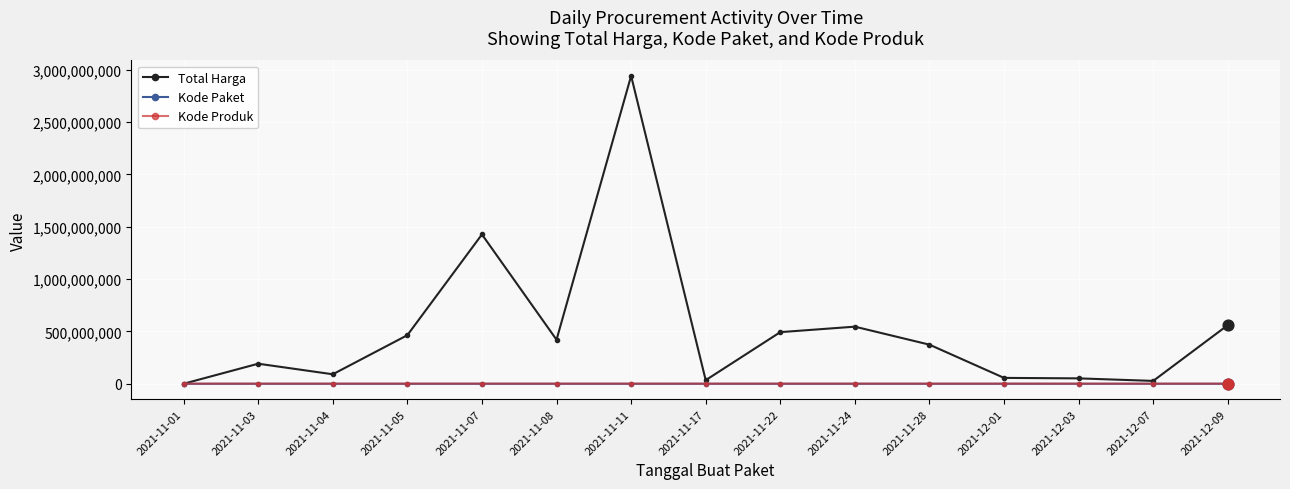

What is the total value across all series at 2021-11-07?

1427366285